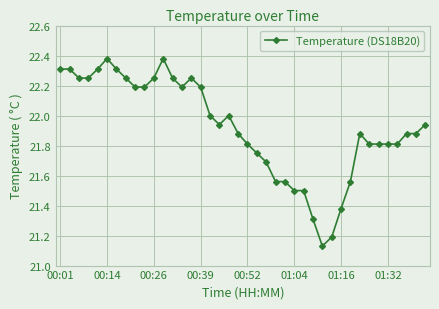

What is the difference between the second highest and second lowest values?

1.2